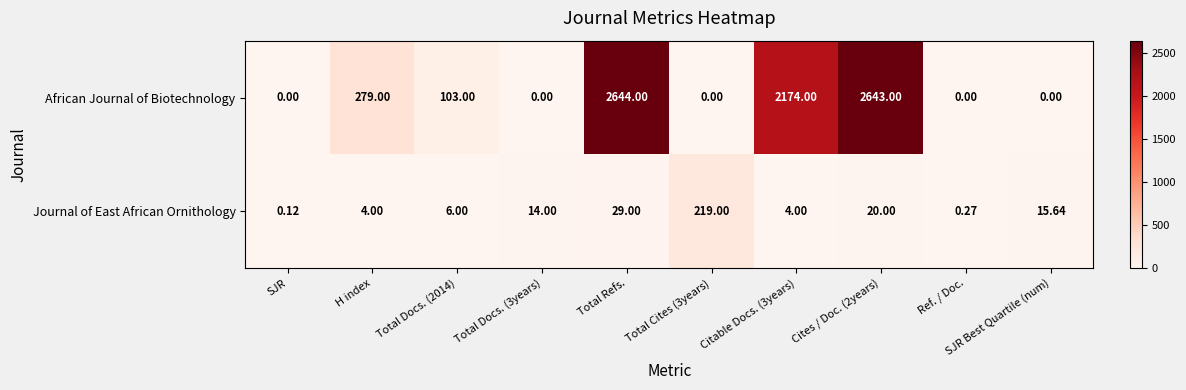

Which series has the largest range (max minus min)?

African Journal of Biotechnology